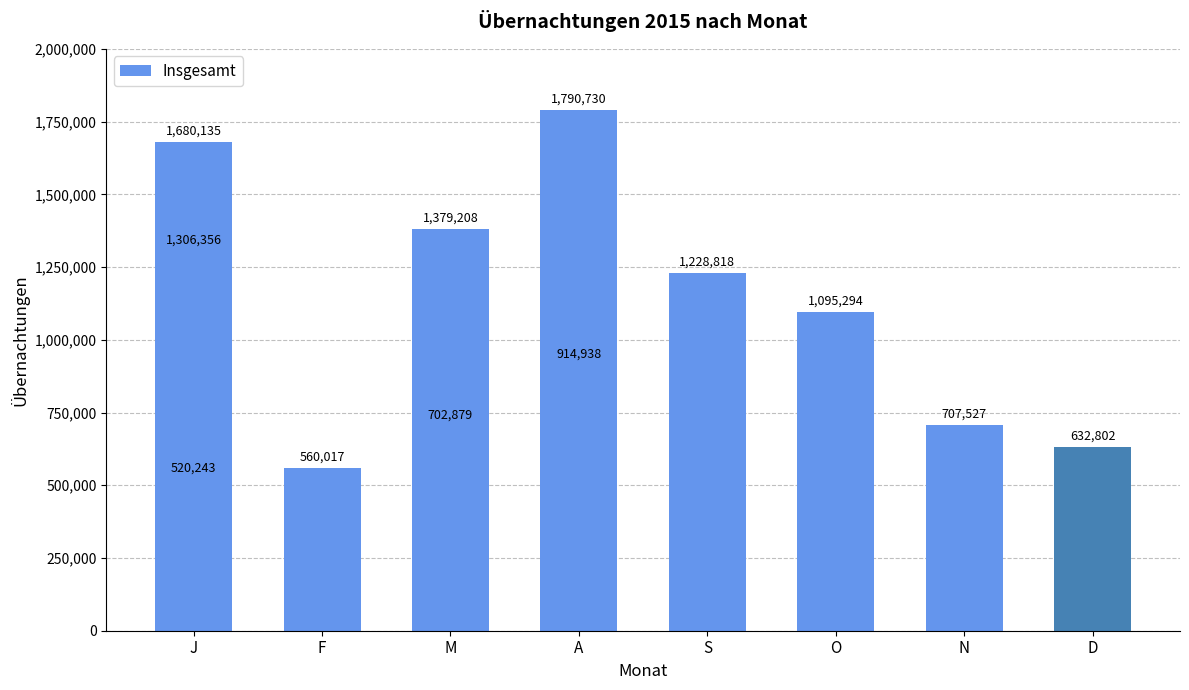

Count the number of data series in this chart.

1